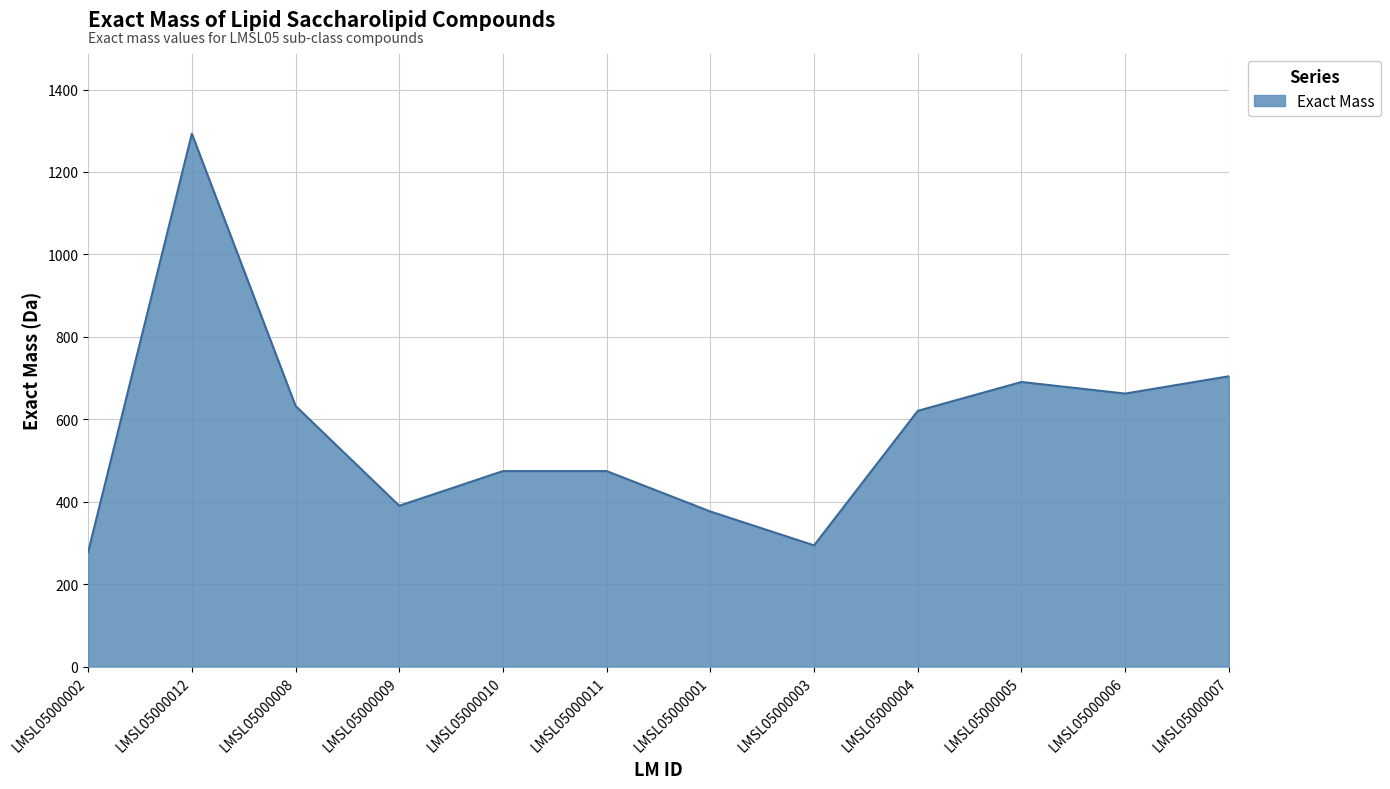

What is the difference between the maximum and second lowest values?

998.7